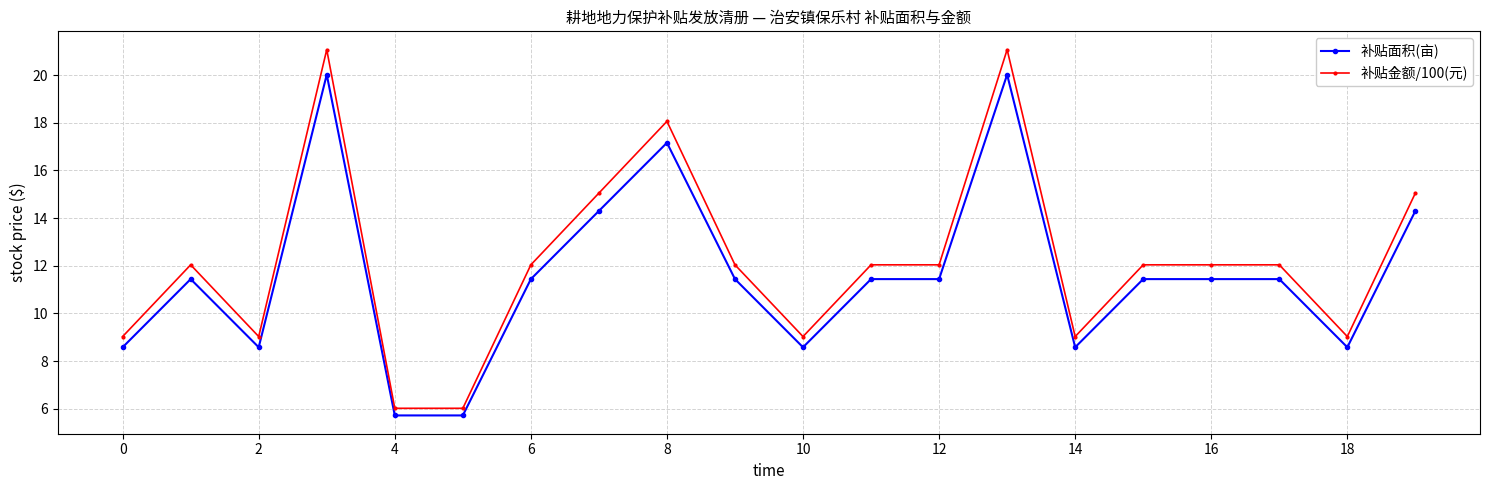

What is the value of the 补贴金额/100(元) point at the 7th from the left?

12.0